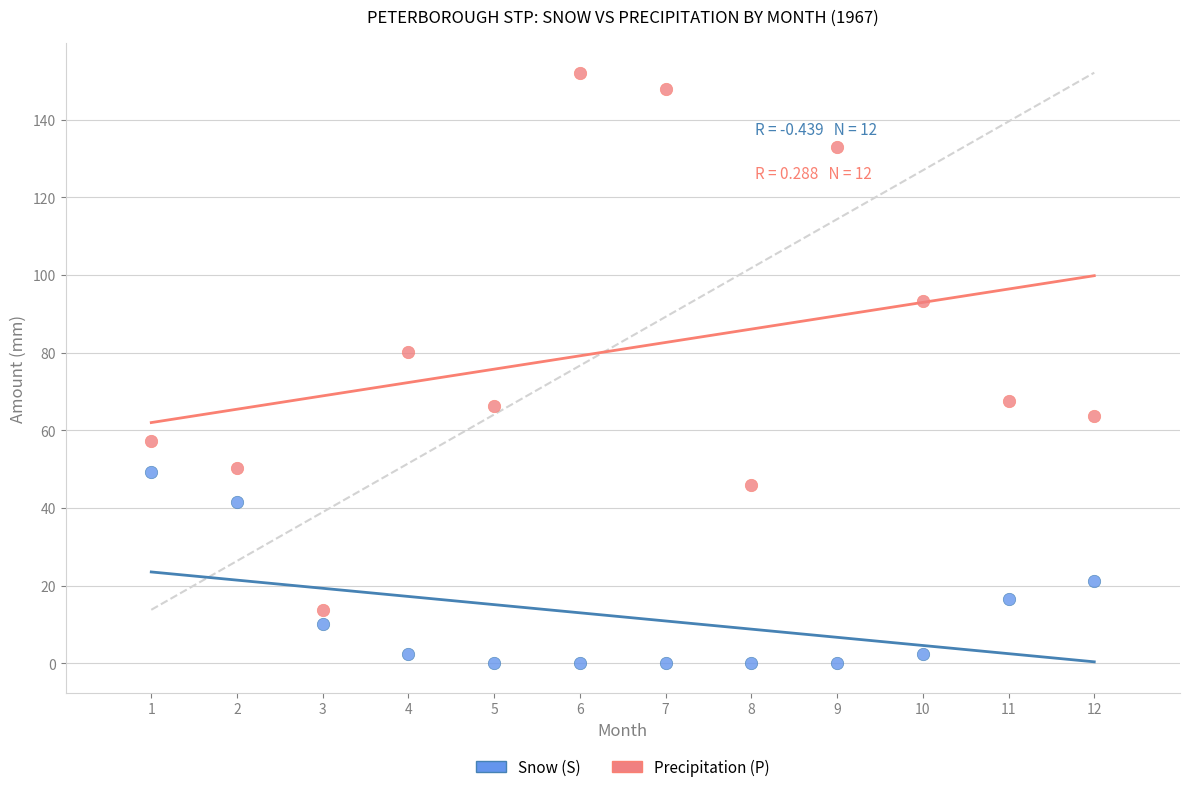

Which series has the widest spread of Y values?

Precipitation (P)